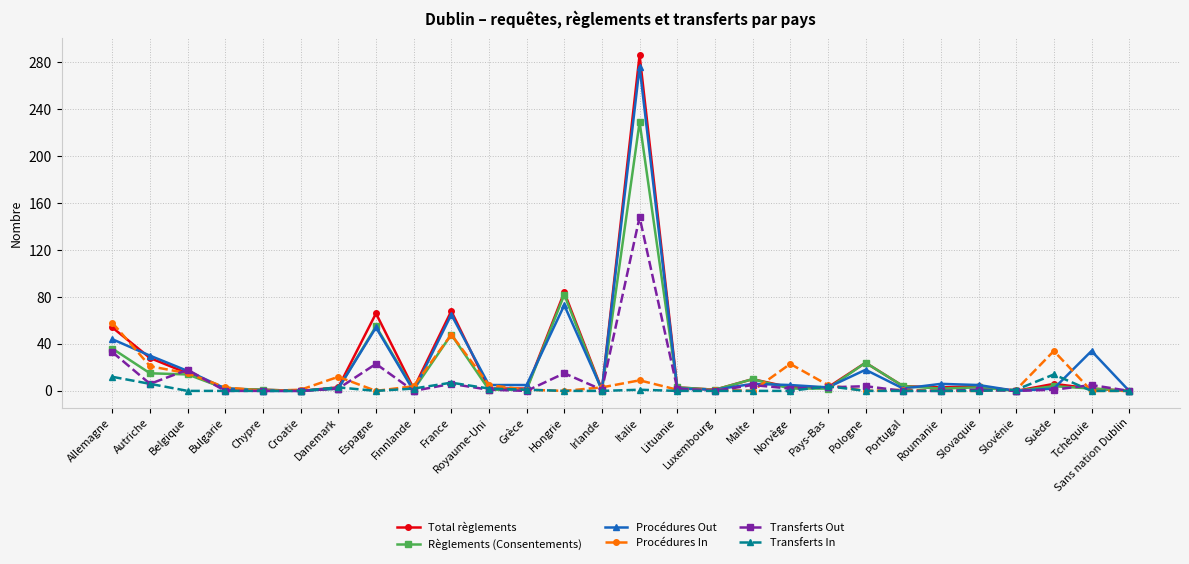

At which category is the sum across all series the highest?

Italie